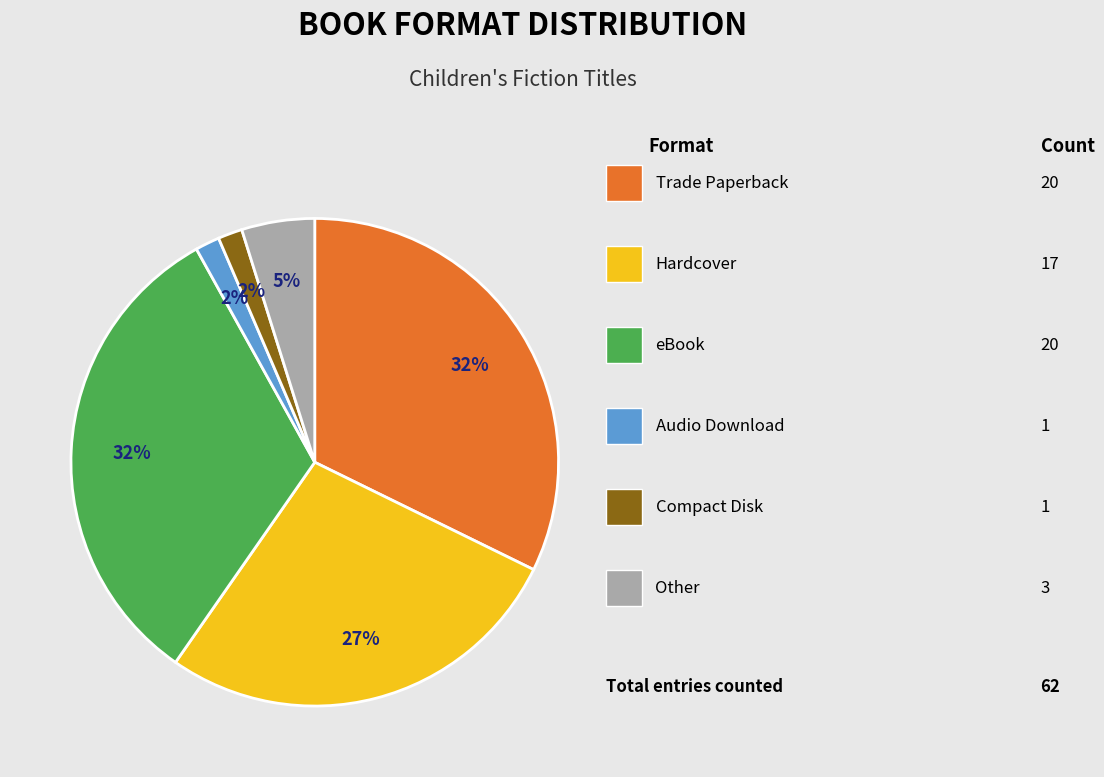

Is there any slice that represents more than half of the pie?

No